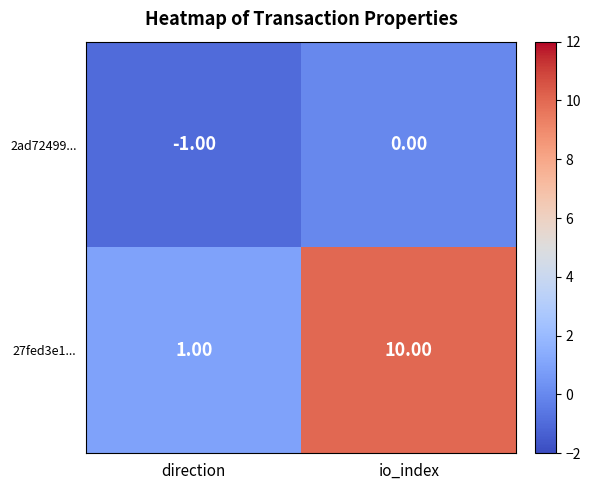

Which series has the largest total across all categories?

27fed3e1...